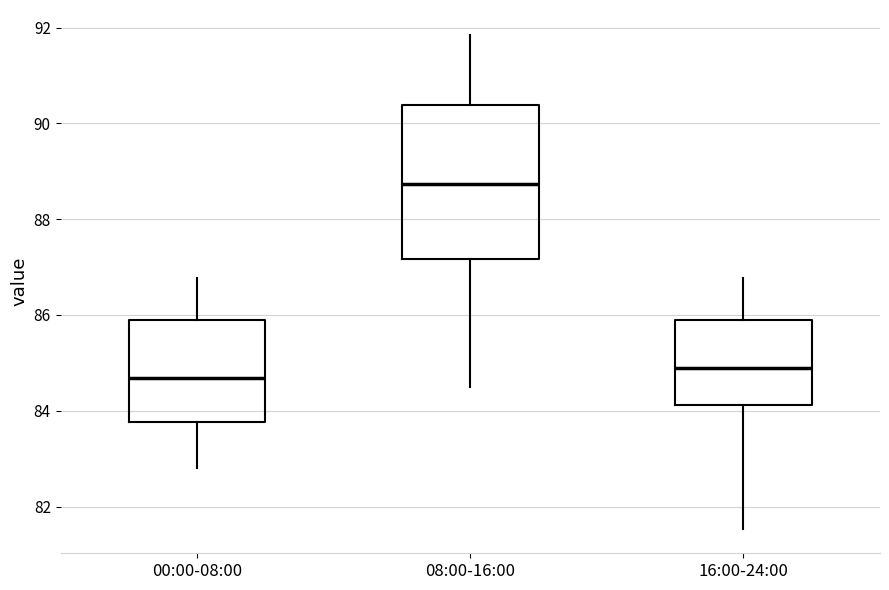

Where is the lower edge of the box for 08:00-16:00 on the y-axis? The values are not printed on the chart, so give them approximately, as read against the axis.

87.2